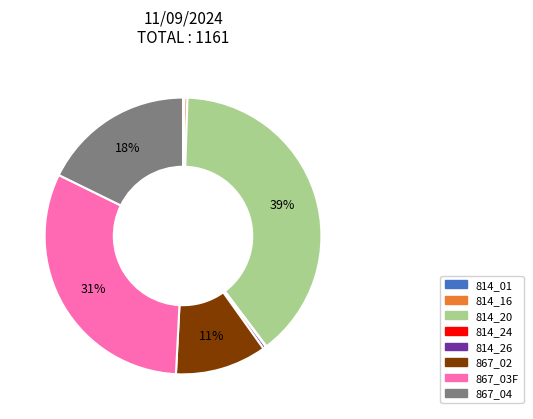

Is there a majority slice in this chart?

No